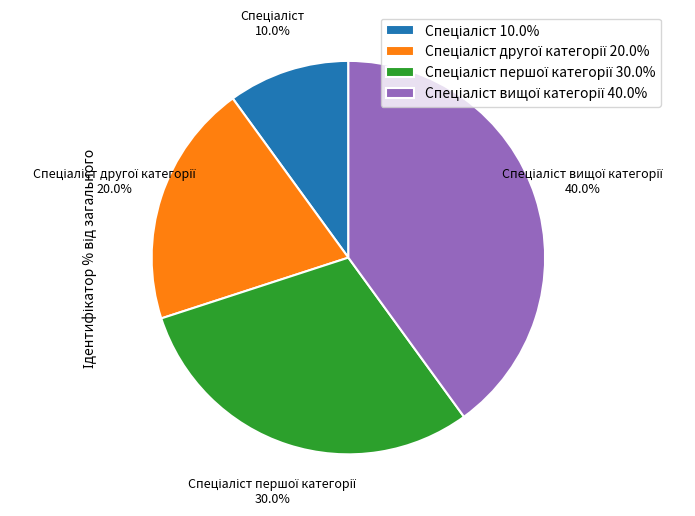

To the nearest percent, what is the difference between the largest and smallest slice percentages?

30%